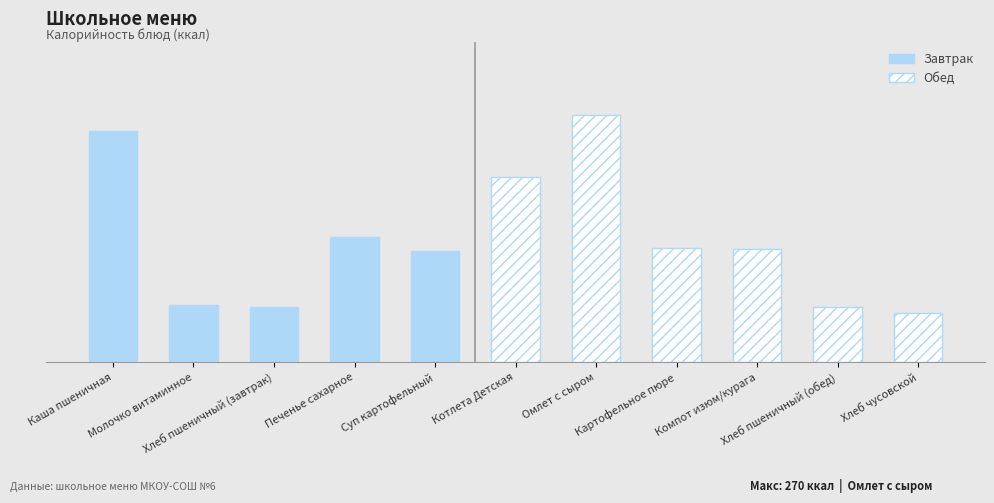

Which label corresponds to the smallest value in the chart?

Хлеб чусовской